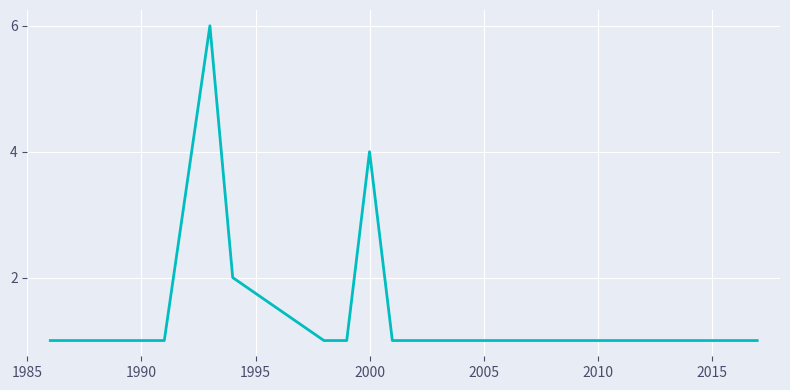

What is the difference between the maximum and minimum values?

5